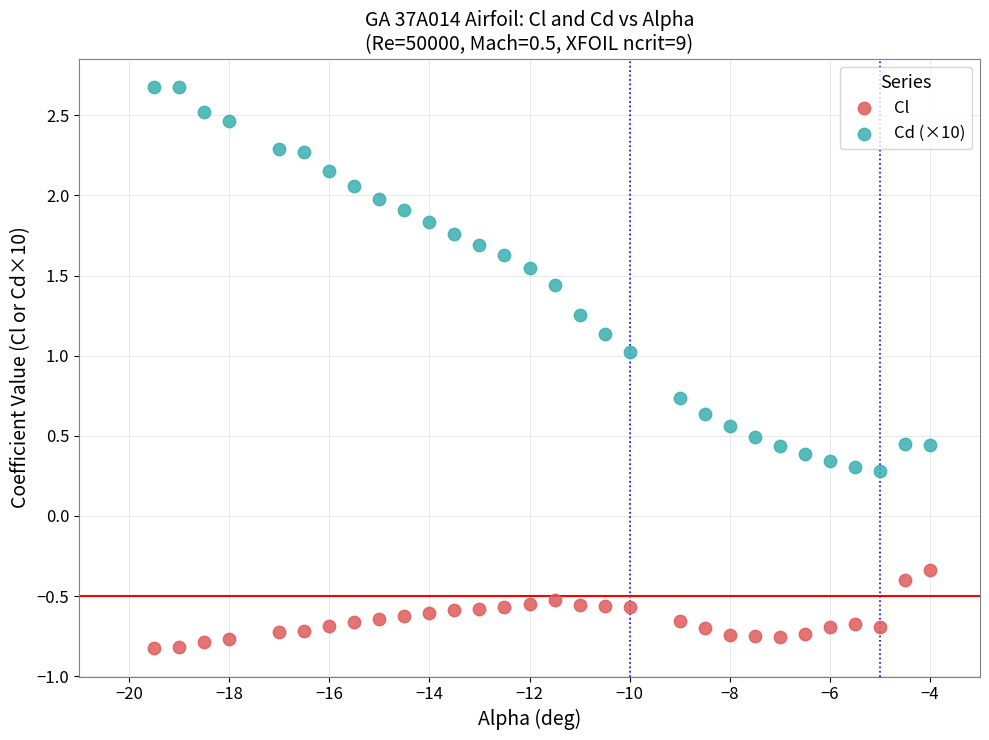

What is the X range (max minus min) for the scatter plot?

15.5